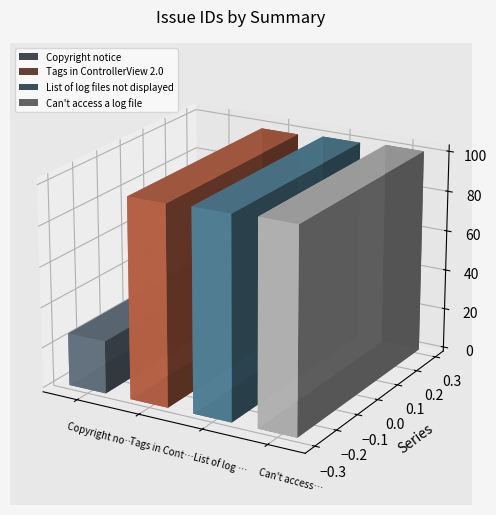

Count the number of categories in the chart.

4